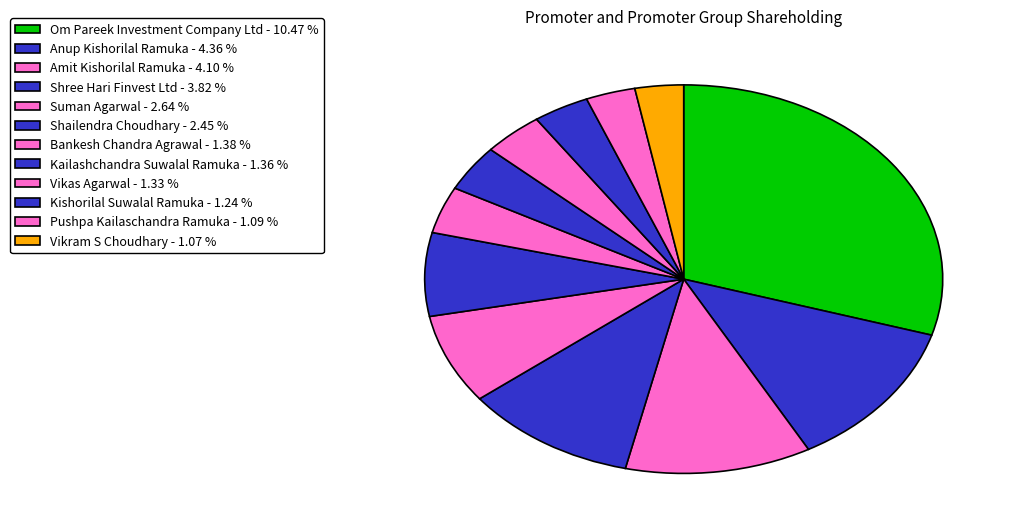

Is it true that Vikas Agarwal is 17% of the pie?

False